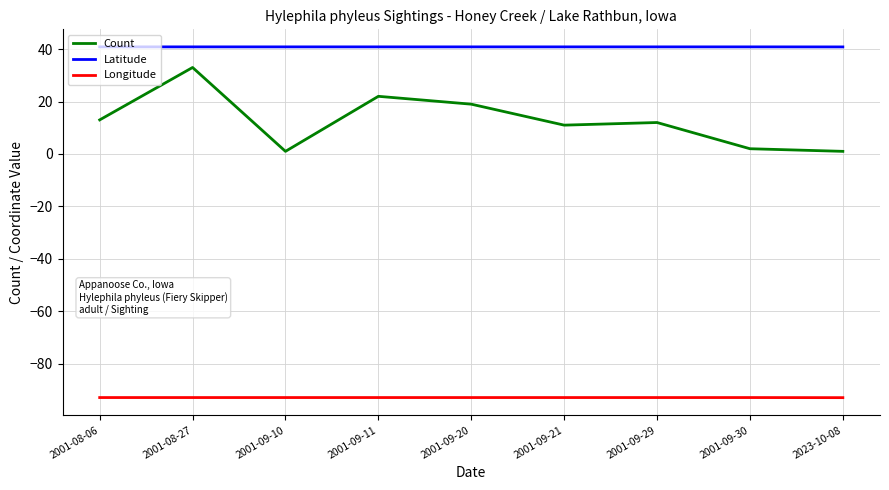

Is it true that Longitude equals -92.9 at 2001-09-10?

True